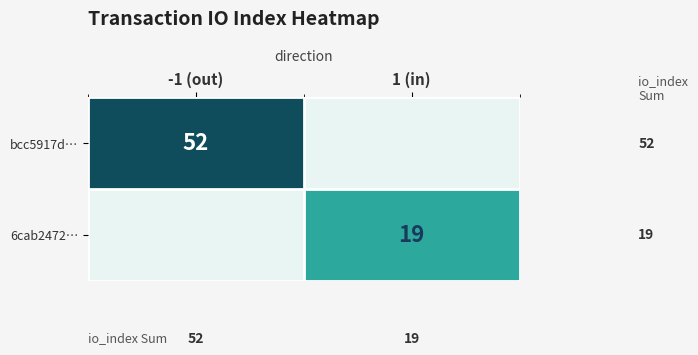

Is it true that bcc5917d… equals 52 at -1 (out)?

True